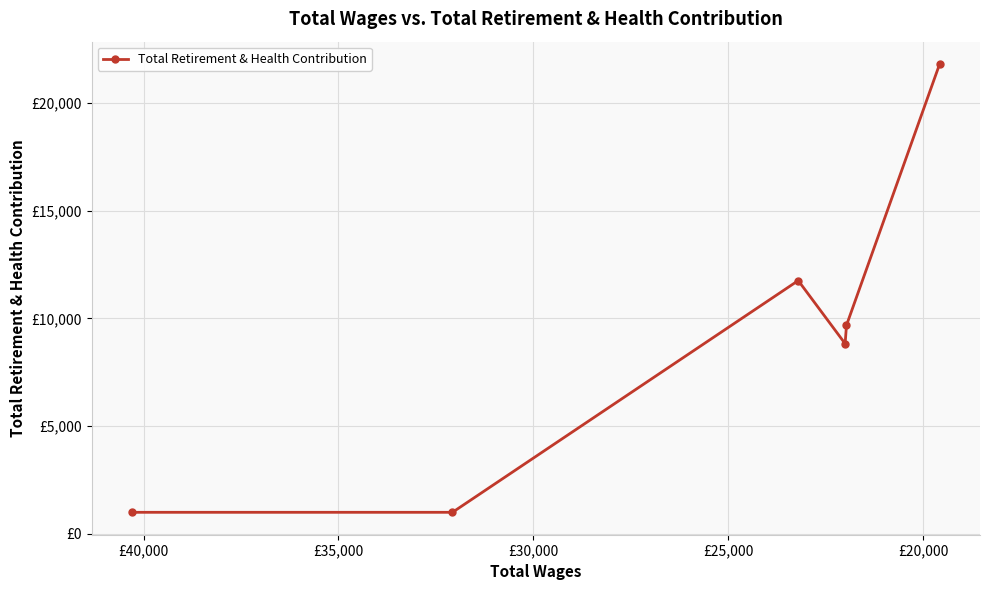

Does the chart display data point markers on the line(s)?

Yes